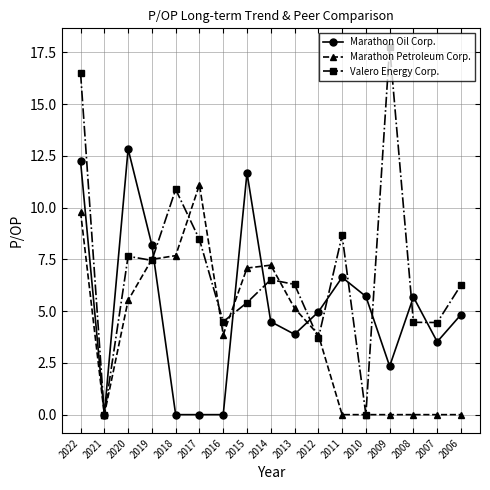

Reading left to right, extract all data points from this chart.

Marathon Oil Corp.: 12.2	0.0	12.8	8.2	0.0	0.0	0.0	11.7	4.5	3.9	5.0	6.6	5.7	2.3	5.7	3.5	4.8
Marathon Petroleum Corp.: 9.8	0.0	5.5	7.5	7.7	11.1	3.9	7.1	7.2	5.1	3.9	0.0	0.0	0.0	0.0	0.0	0.0
Valero Energy Corp.: 16.5	0.0	7.7	7.5	10.9	8.5	4.5	5.4	6.5	6.3	3.7	8.7	0.0	17.8	4.5	4.5	6.3